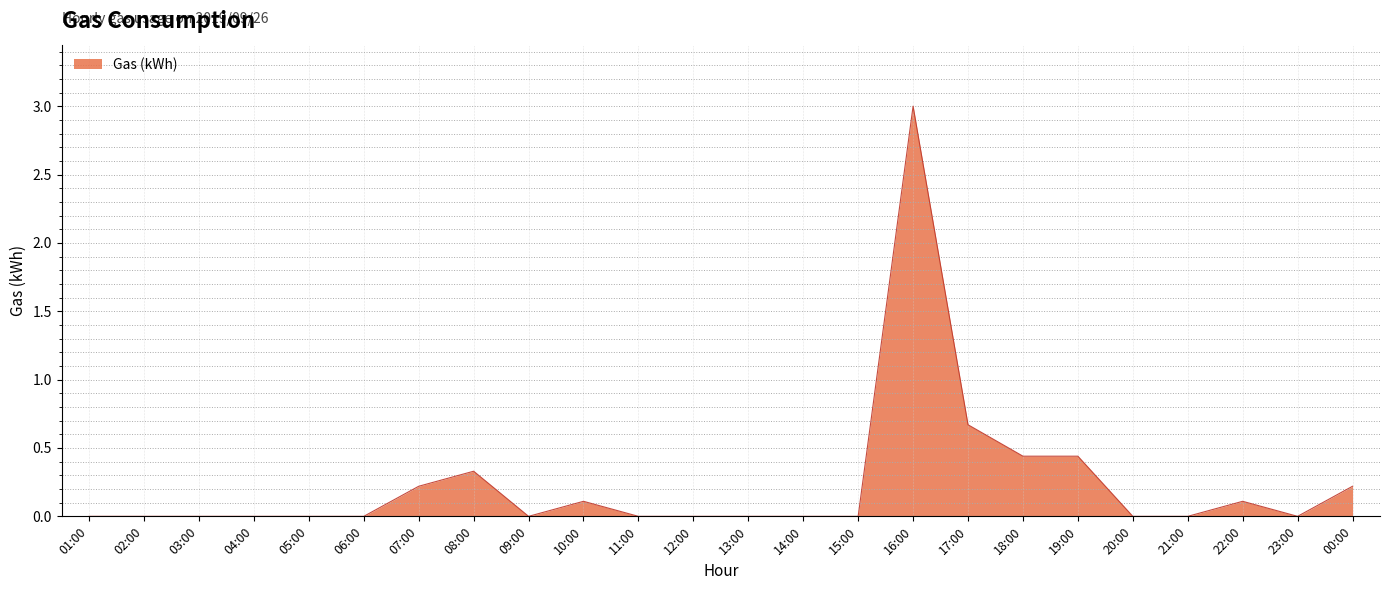

Which category has the highest value across all series?

16:00